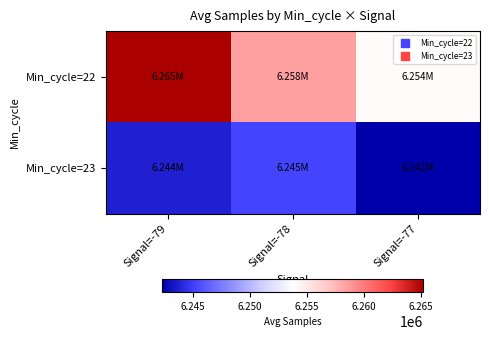

Rank the series by their average value, from highest to lowest.

Min_cycle=22, Min_cycle=23